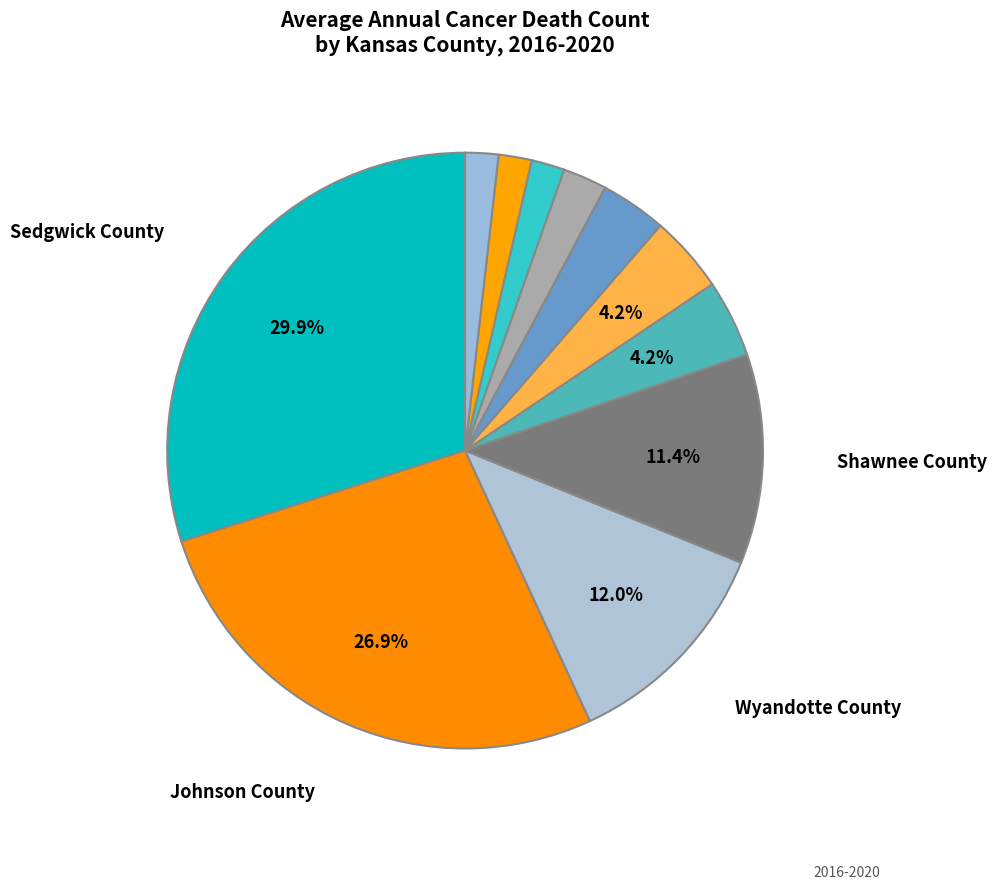

To the nearest percent, what is the average slice percentage?

9%